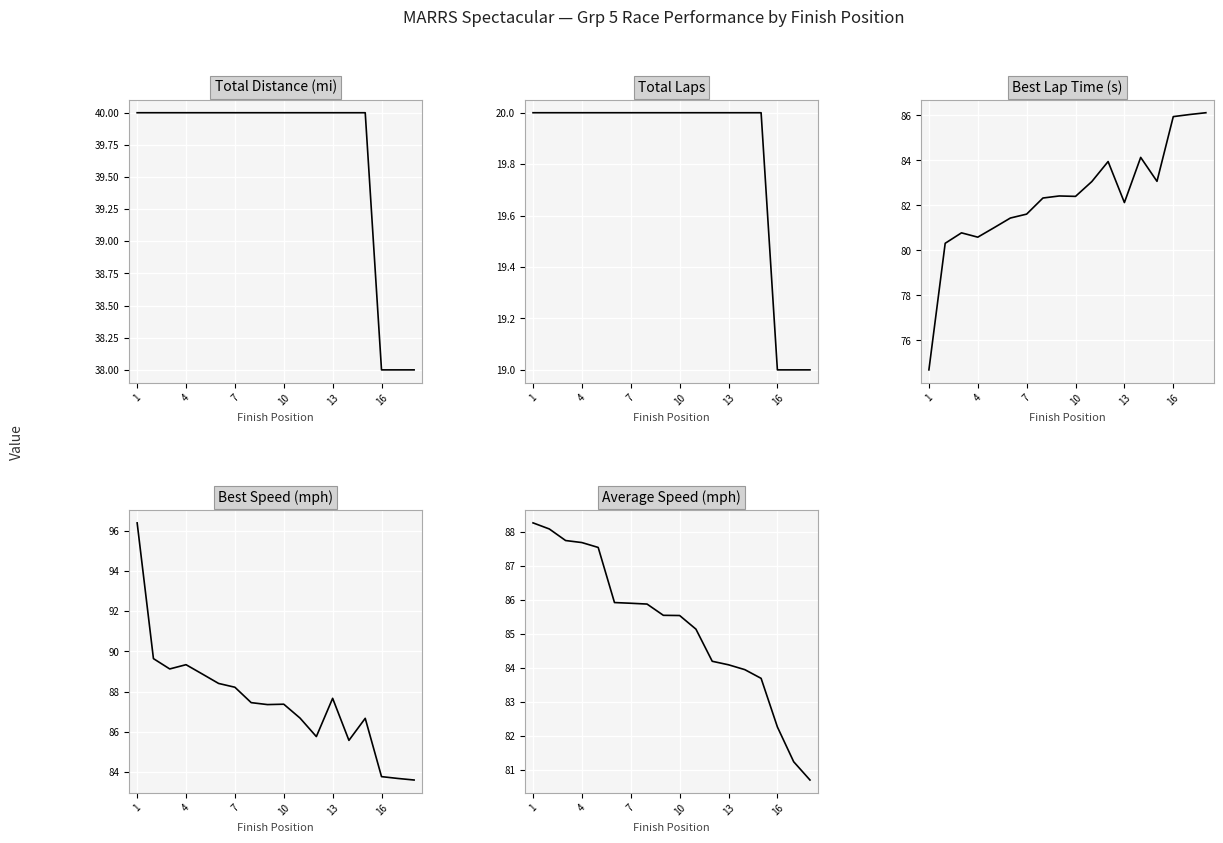

Which label corresponds to the largest value in the chart?

1